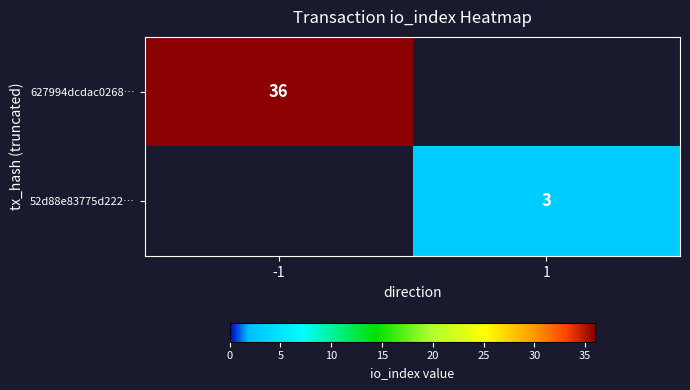

True or false: 627994dcdac0268… has a value of 36 at -1.

True